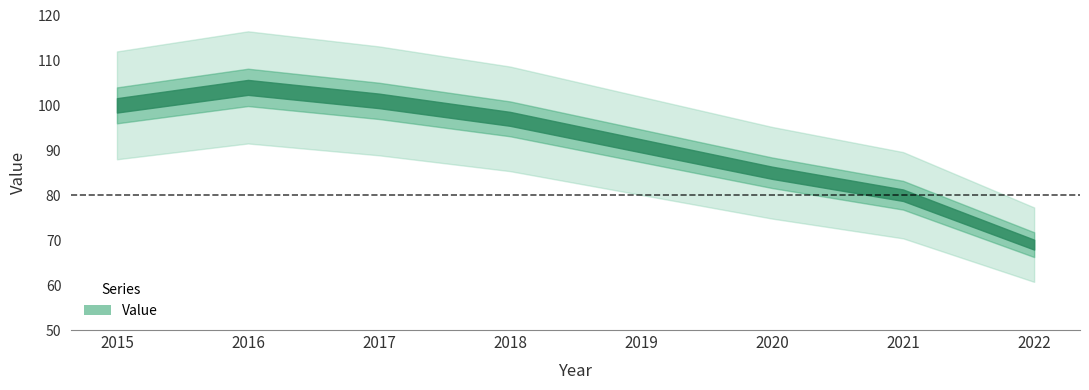

What is the minimum value shown in the chart?

69